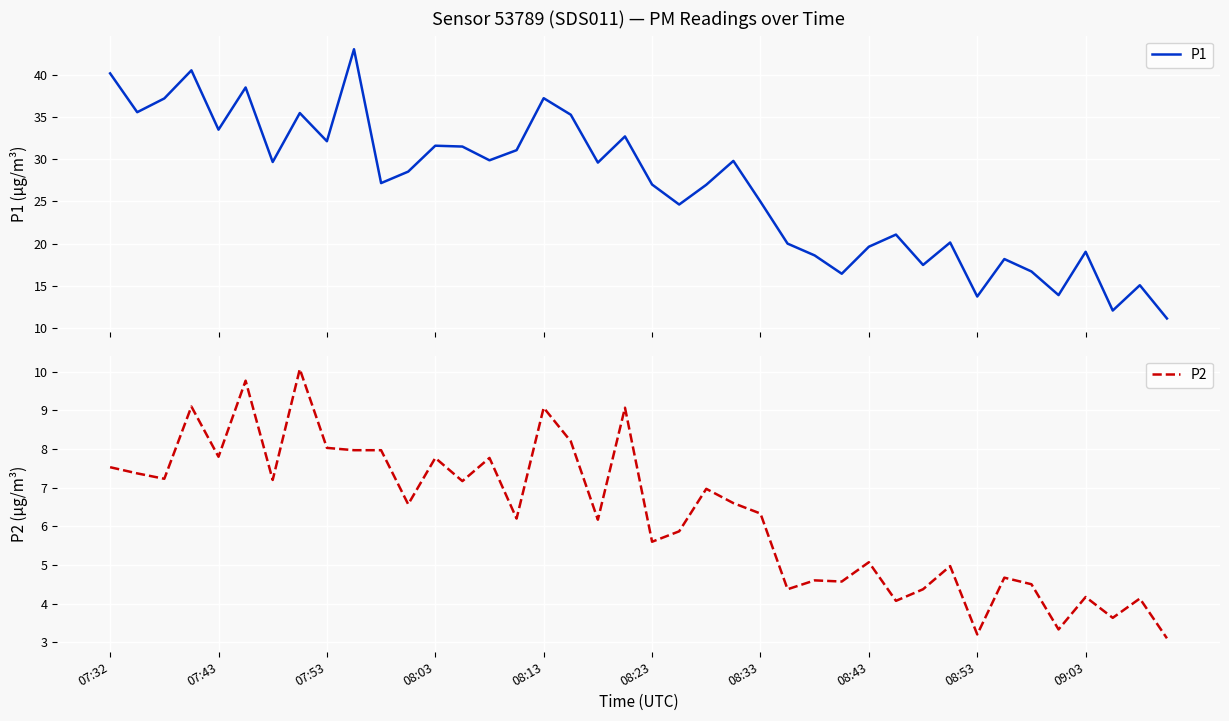

True or false: P1 has a value of 31.5 at 13.

True